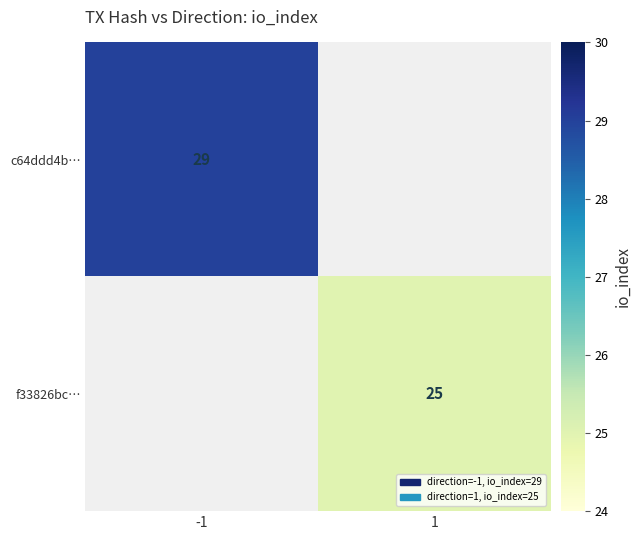

At how many categories does at least one series exceed 28?

1